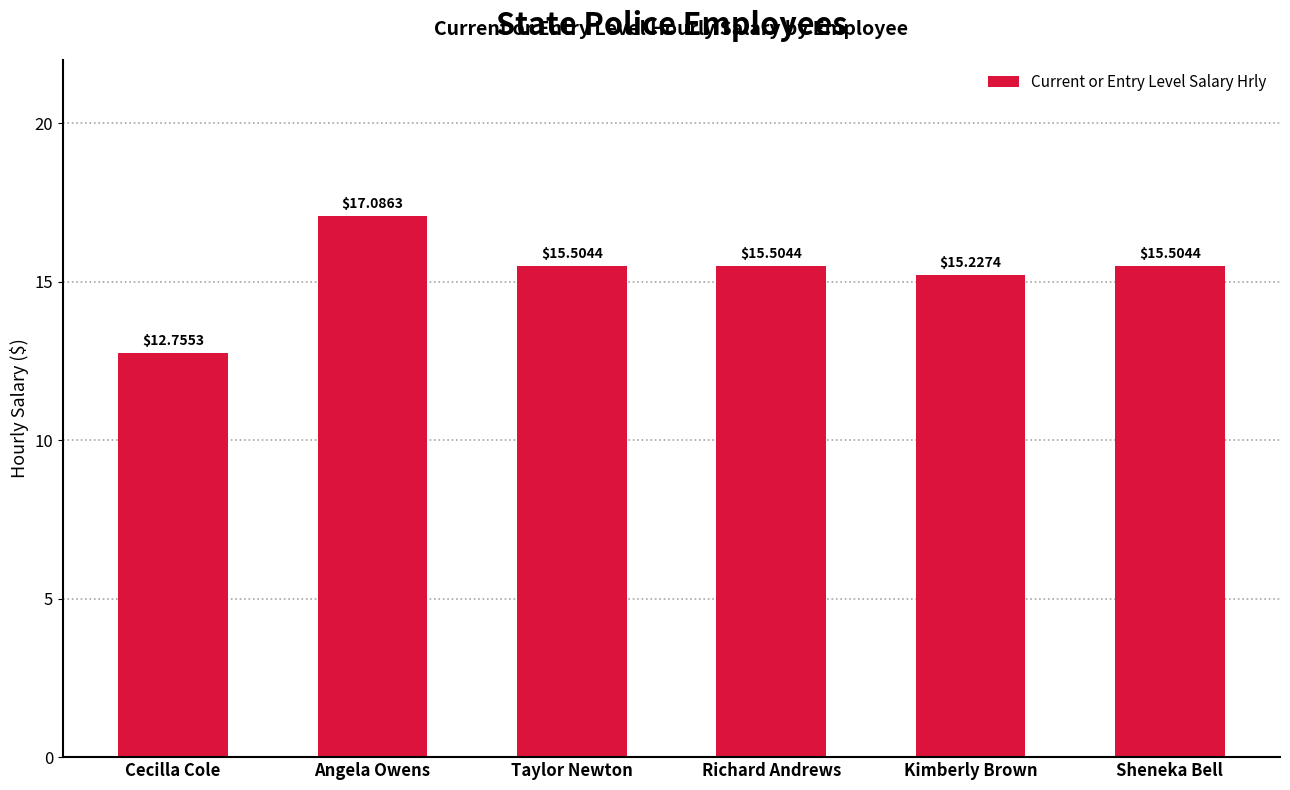

What is the difference between the values at Taylor Newton and Kimberly Brown?

0.3